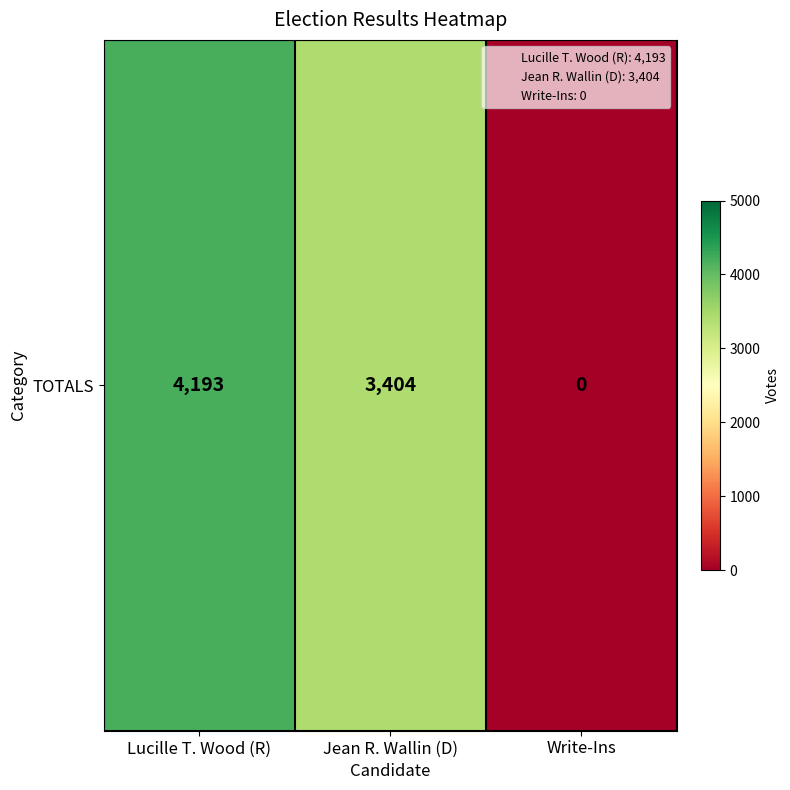

The chart shows a value of 4193 at Lucille T. Wood (R). True or false?

True